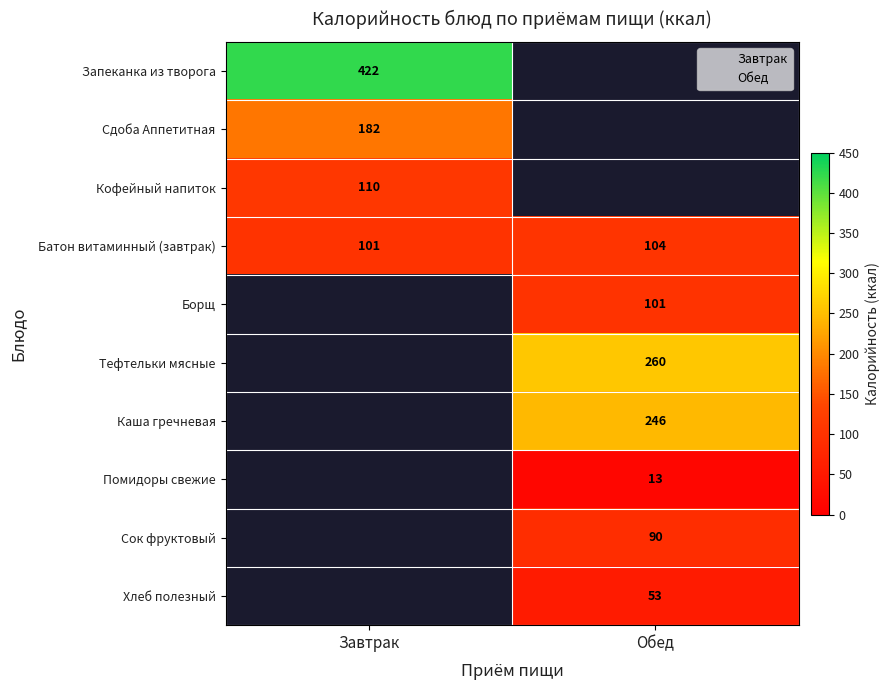

List the labels in order of Сдоба Аппетитная value, smallest first.

Завтрак, Обед